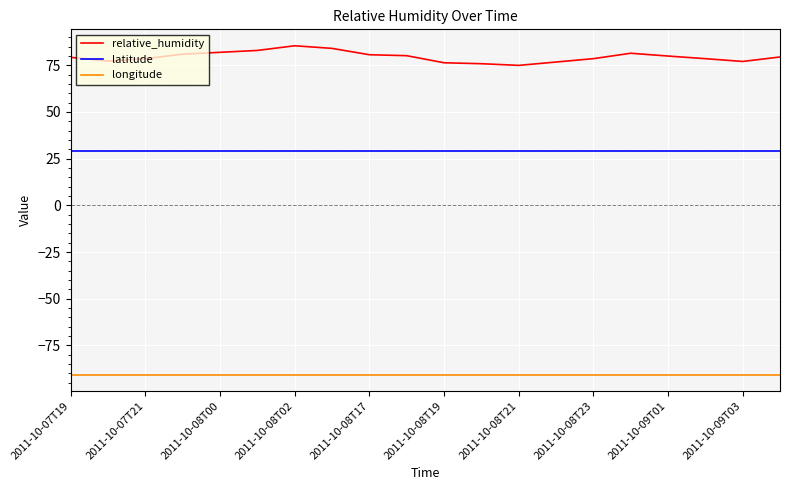

Which series has the largest range (max minus min)?

relative_humidity